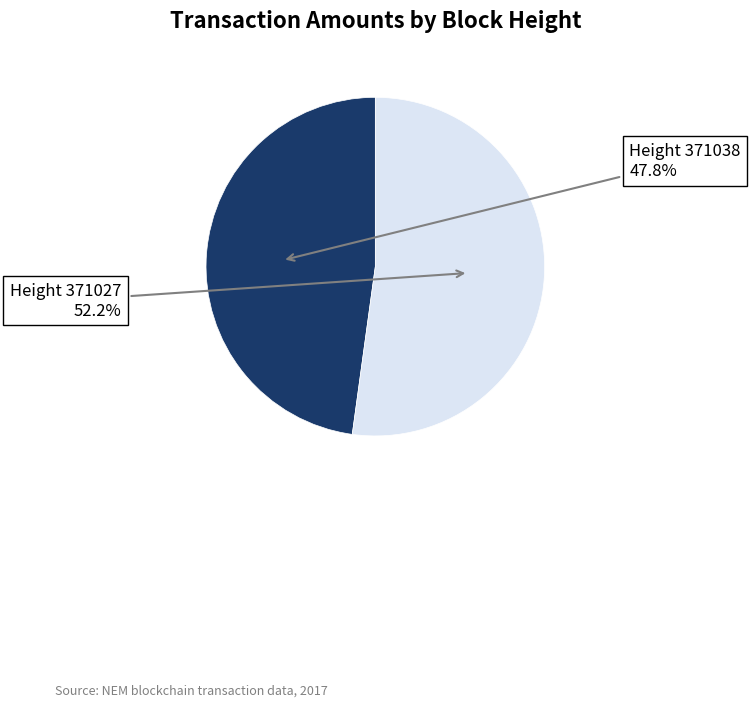

Is there a majority slice in this chart?

Yes